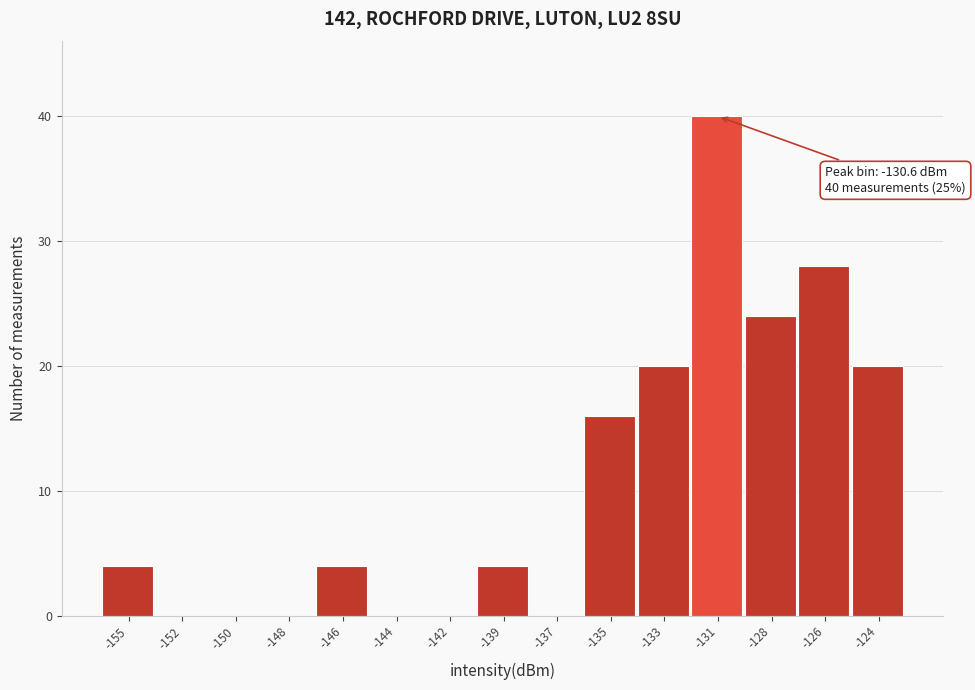

Reading left to right, what are all the values shown in this chart?

-155=4	-152=0	-150=0	-148=0	-146=4	-144=0	-142=0	-139=4	-137=0	-135=16	-133=20	-131=40	-128=24	-126=28	-124=20